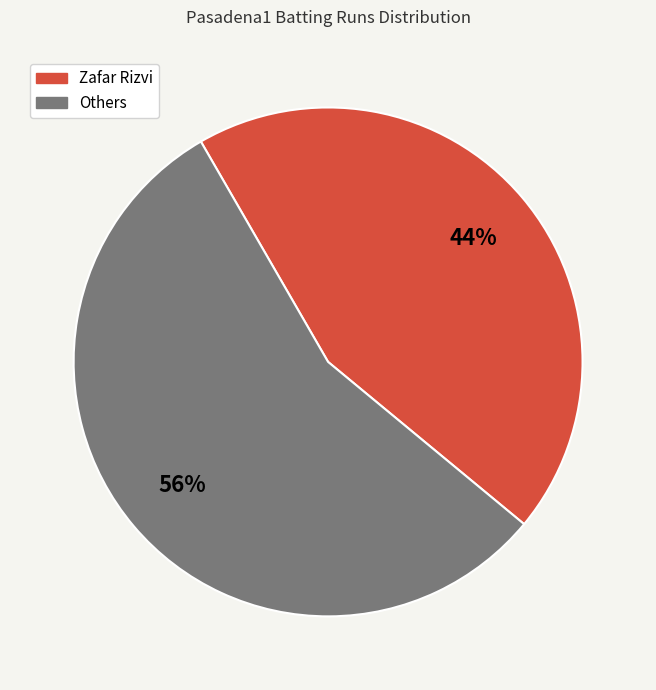

To the nearest percent, what is the average slice percentage?

50%